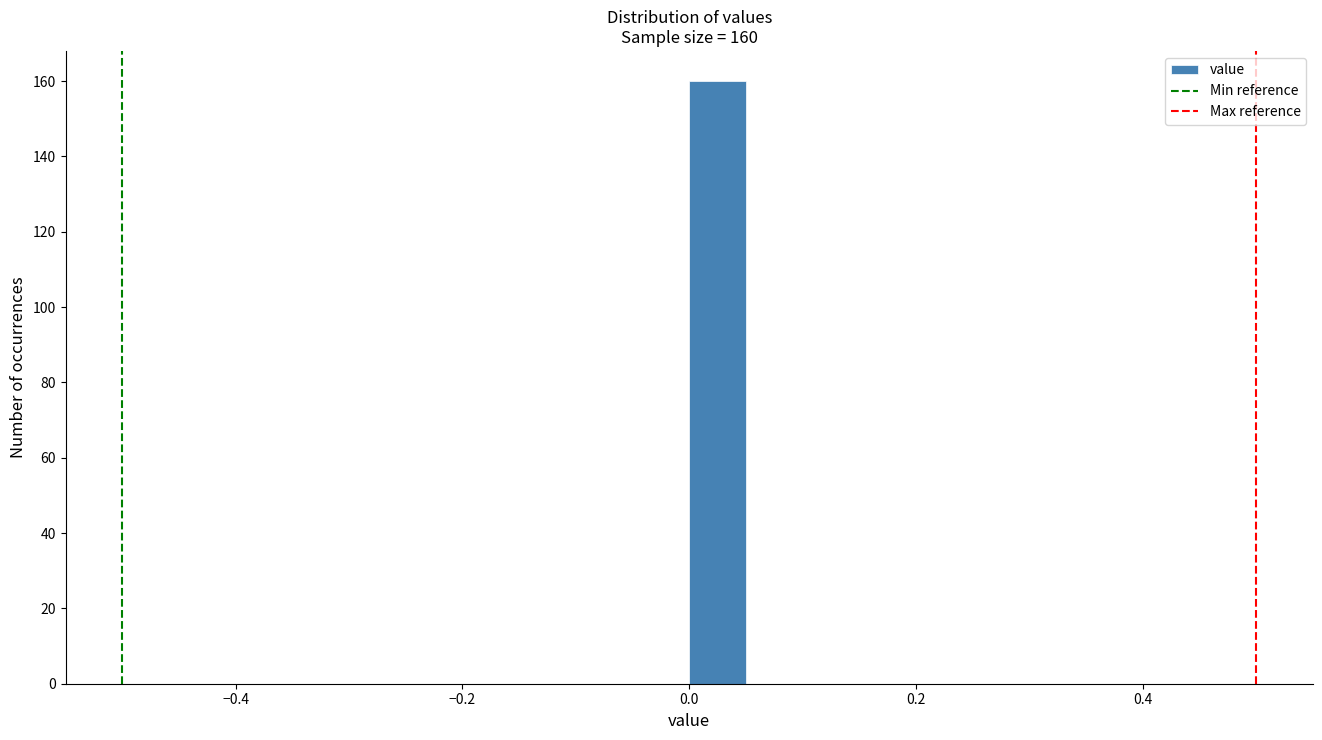

Read against the x-axis, roughly where is the centre of the tallest bar?

0.02